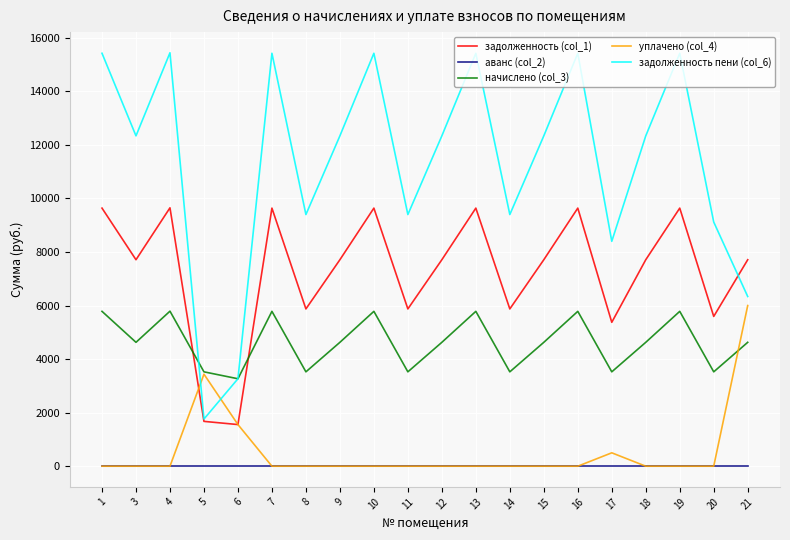

At how many categories does at least one series exceed 7195?

18